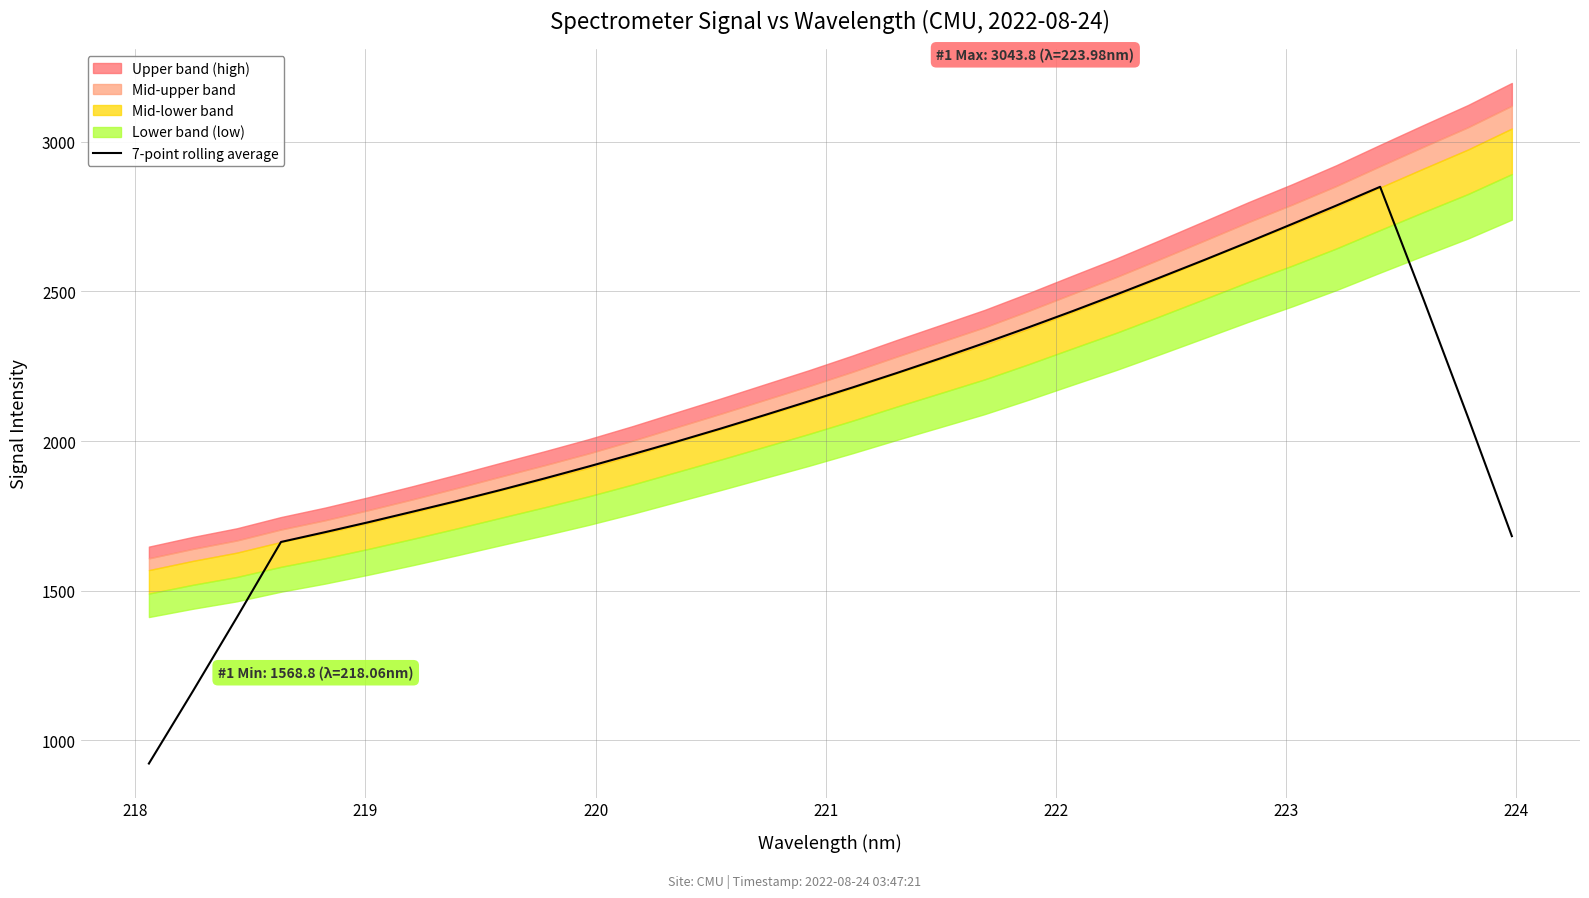

What is the highest value of the 7-point rolling average series?

2849.1